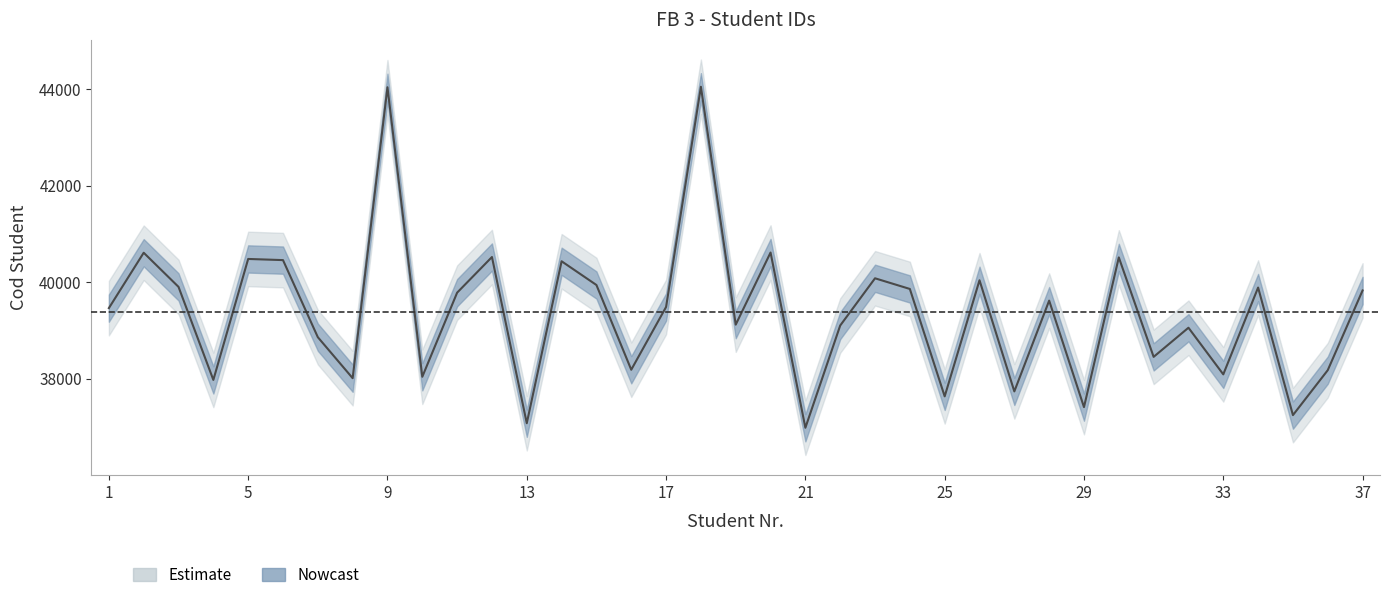

Where is the first local maximum?

2